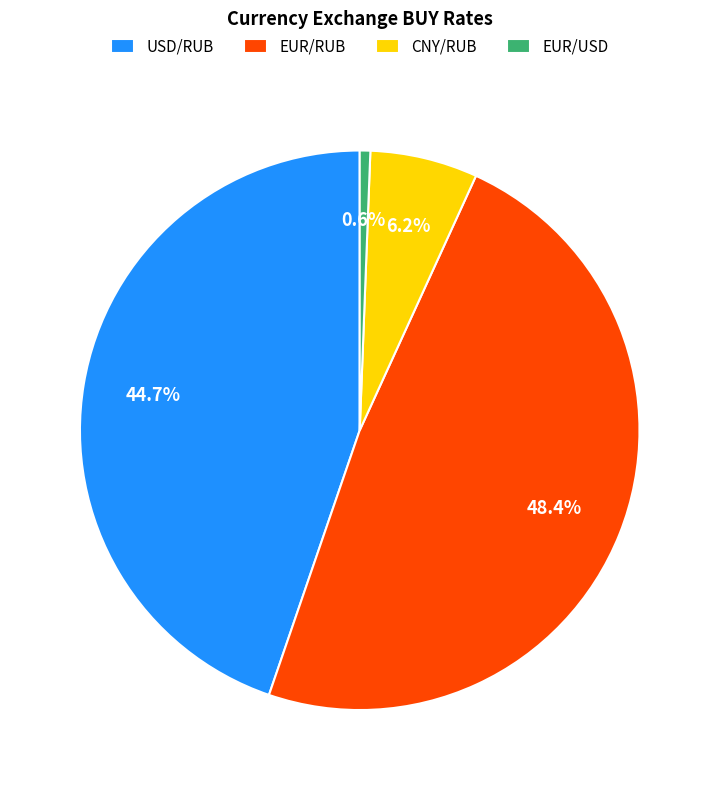

What is the largest slice in the pie chart?

EUR/RUB